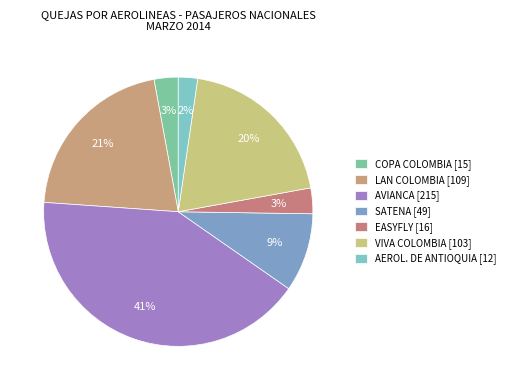

Is the sum of COPA COLOMBIA and EASYFLY greater than half?

No